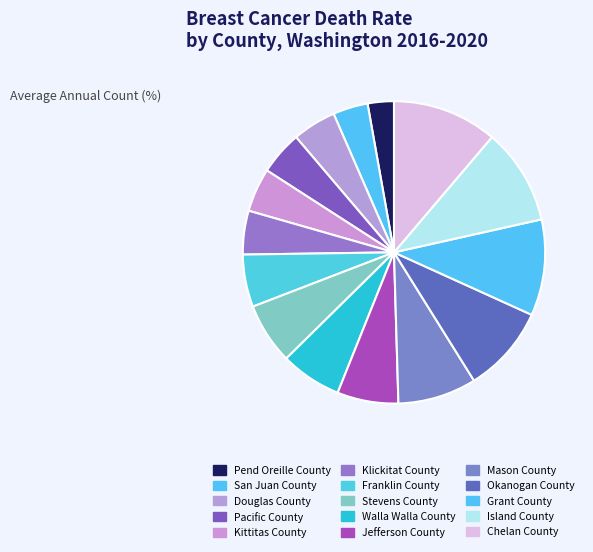

To the nearest percent, what is the average slice percentage?

7%